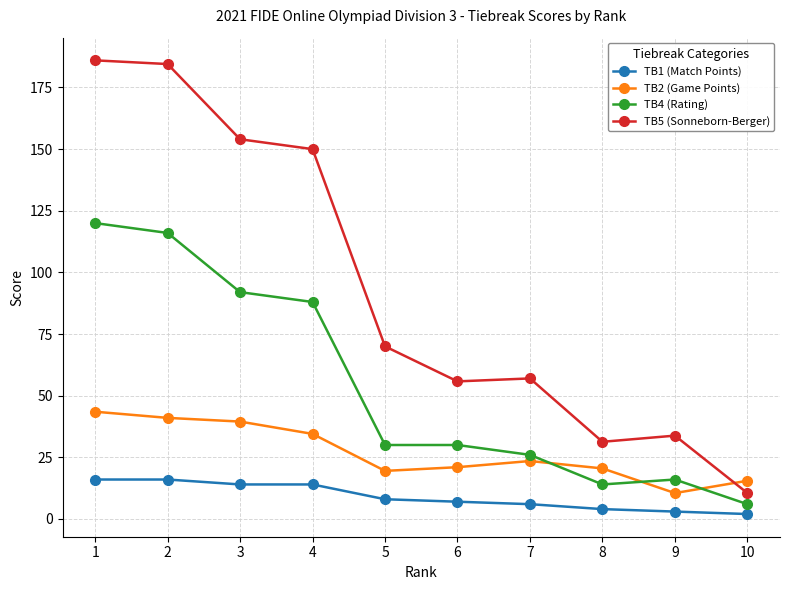

List the series in order of their overall mean, lowest first.

TB1 (Match Points), TB2 (Game Points), TB4 (Rating), TB5 (Sonneborn-Berger)